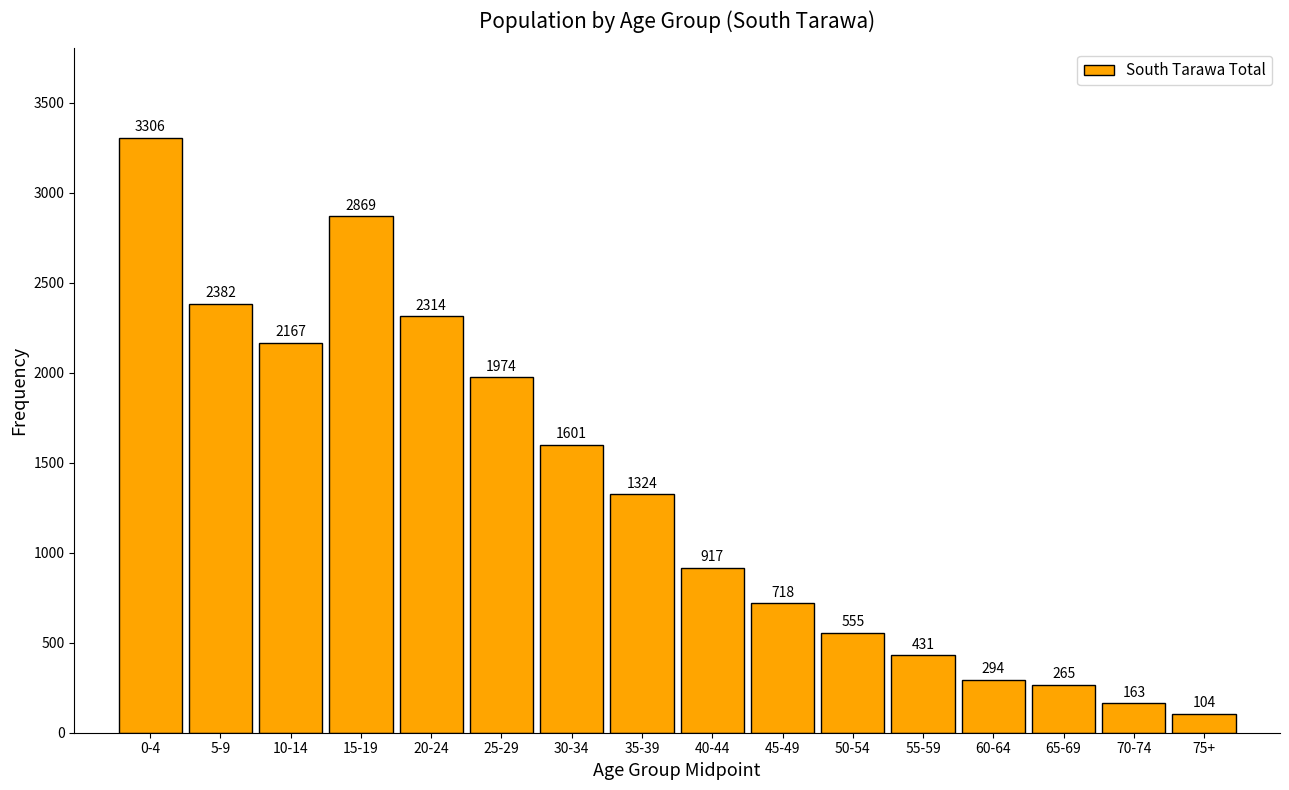

Reading right to left, list all the values displayed in this chart.

75+=104	70-74=163	65-69=265	60-64=294	55-59=431	50-54=555	45-49=718	40-44=917	35-39=1324	30-34=1601	25-29=1974	20-24=2314	15-19=2869	10-14=2167	5-9=2382	0-4=3306